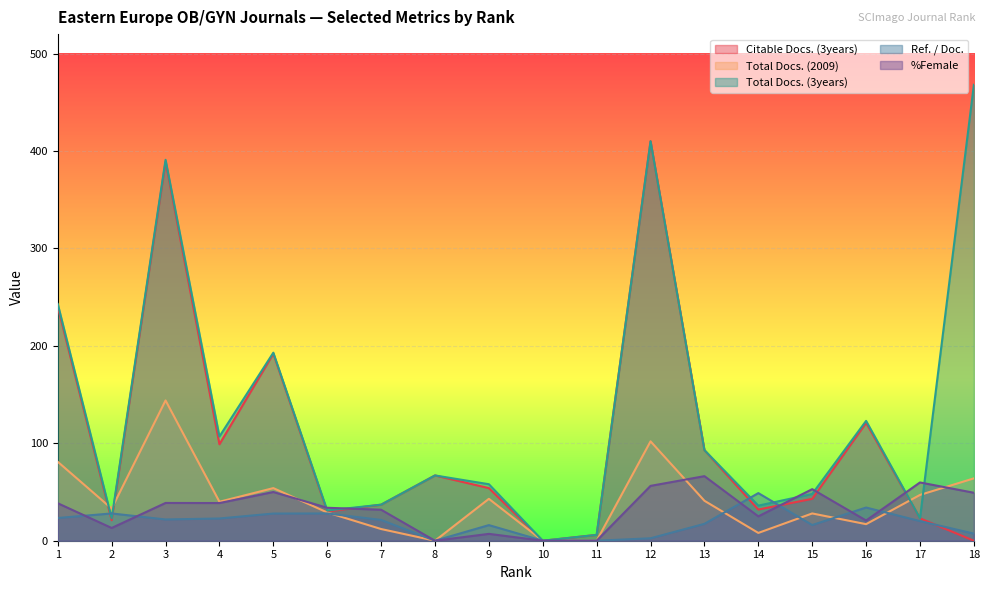

What is the value of the Ref. / Doc. point at the 6th from the left?

28.0